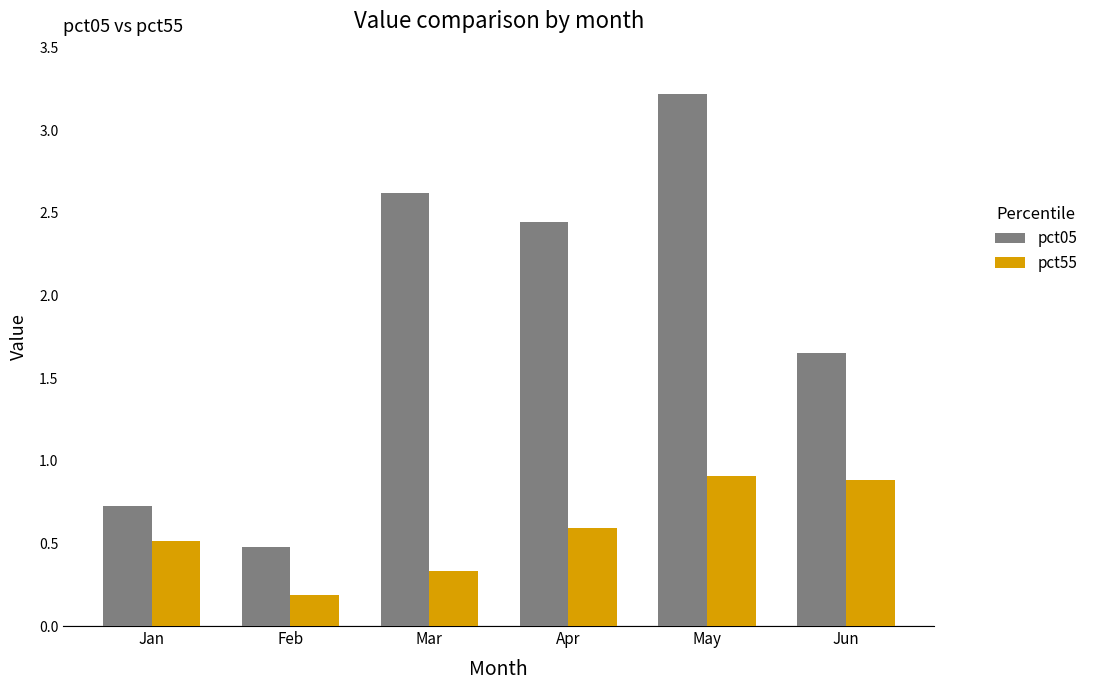

Which series has the largest range (max minus min)?

pct05